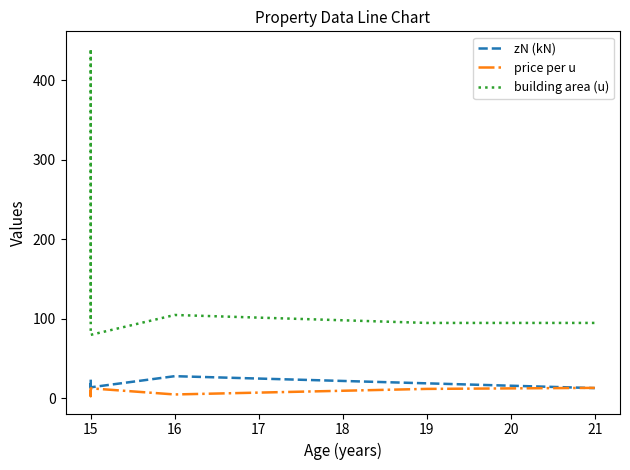

Reading left to right, list all the values displayed in this chart.

zN (kN): 12.0	24.0	14.0	28.0	19.0	13.0
price per u: 11.1	2.9	12.7	5.0	12.0	13.3
building area (u): 100.0	440.0	80.0	105.0	95.0	95.0